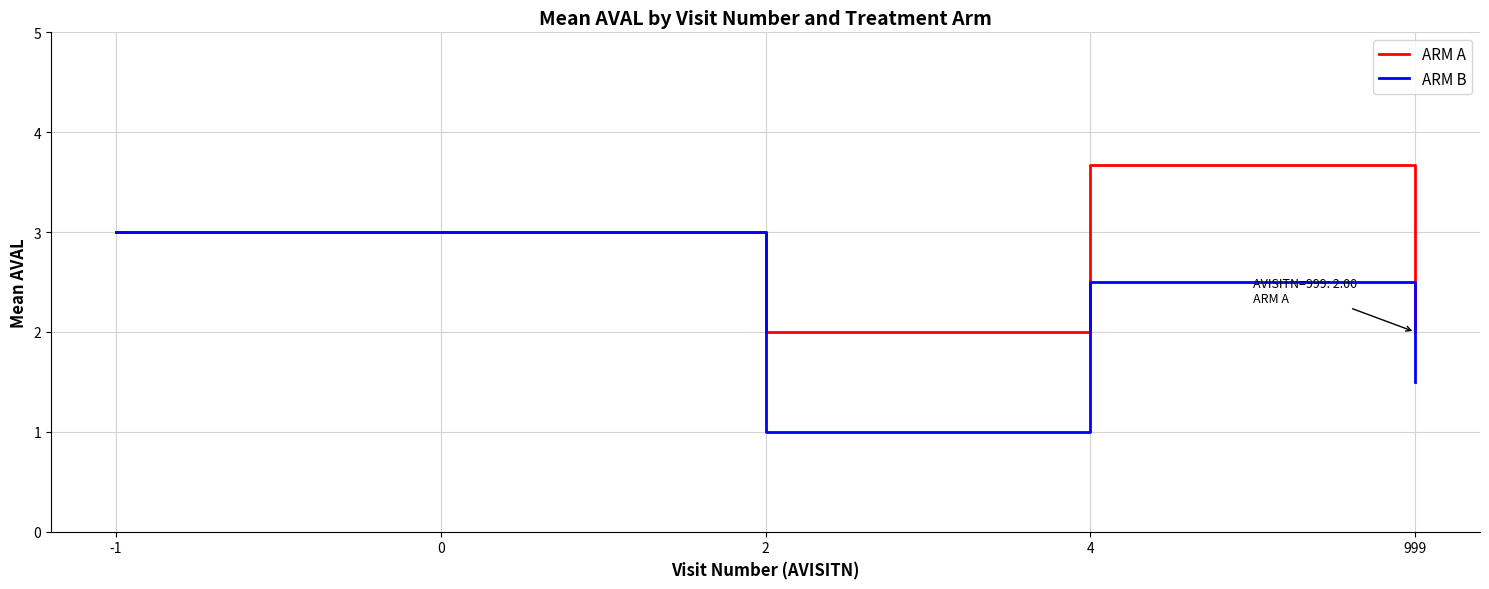

Which series changed the most between 2 and 999?

ARM B